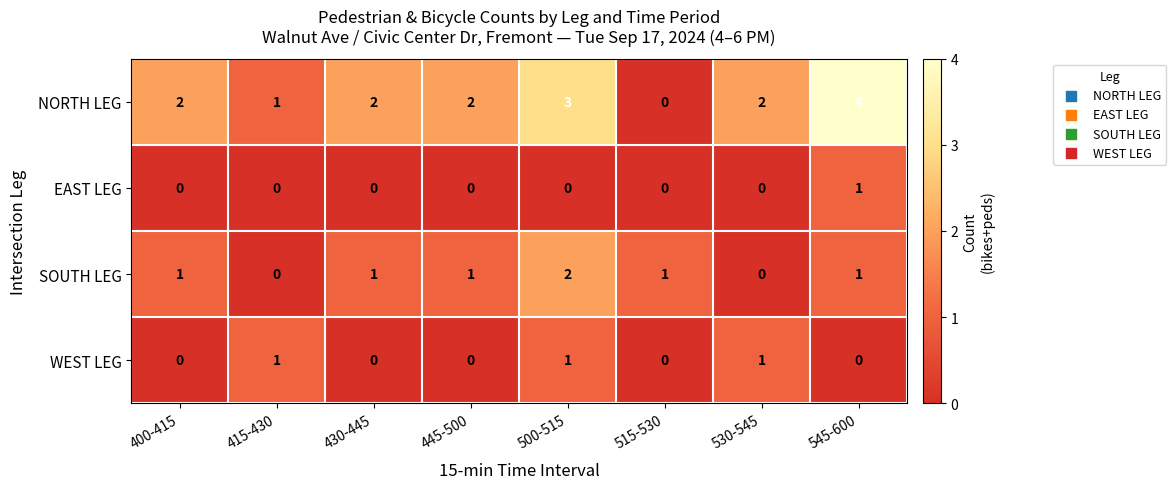

Is it true that WEST LEG equals 2 at 530-545?

False